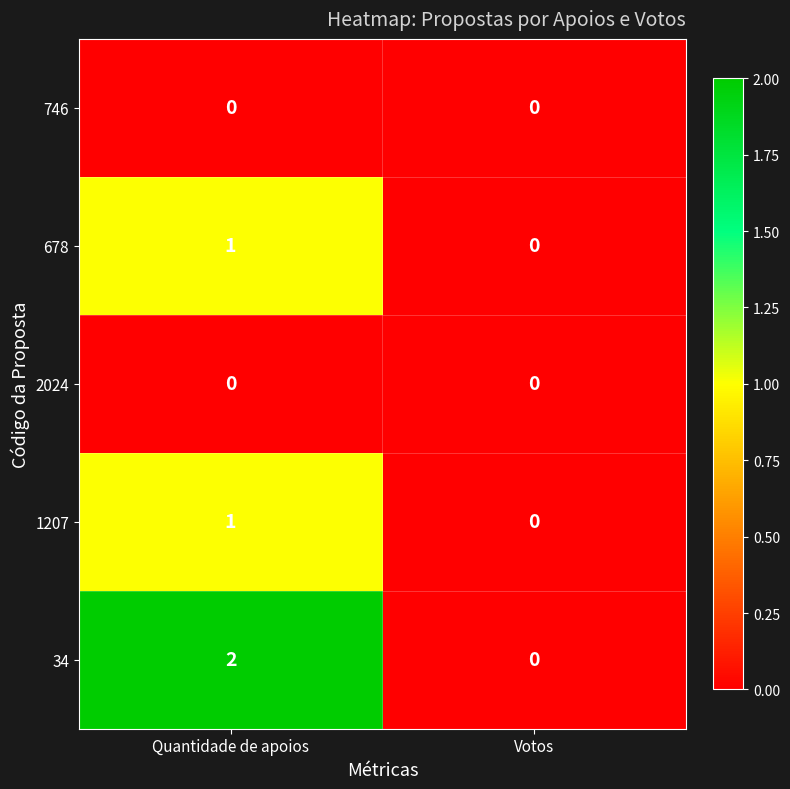

Reading left to right, list all the values displayed in this chart.

746: Quantidade de apoios=0	Votos=0
678: Quantidade de apoios=1	Votos=0
2024: Quantidade de apoios=0	Votos=0
1207: Quantidade de apoios=1	Votos=0
34: Quantidade de apoios=2	Votos=0